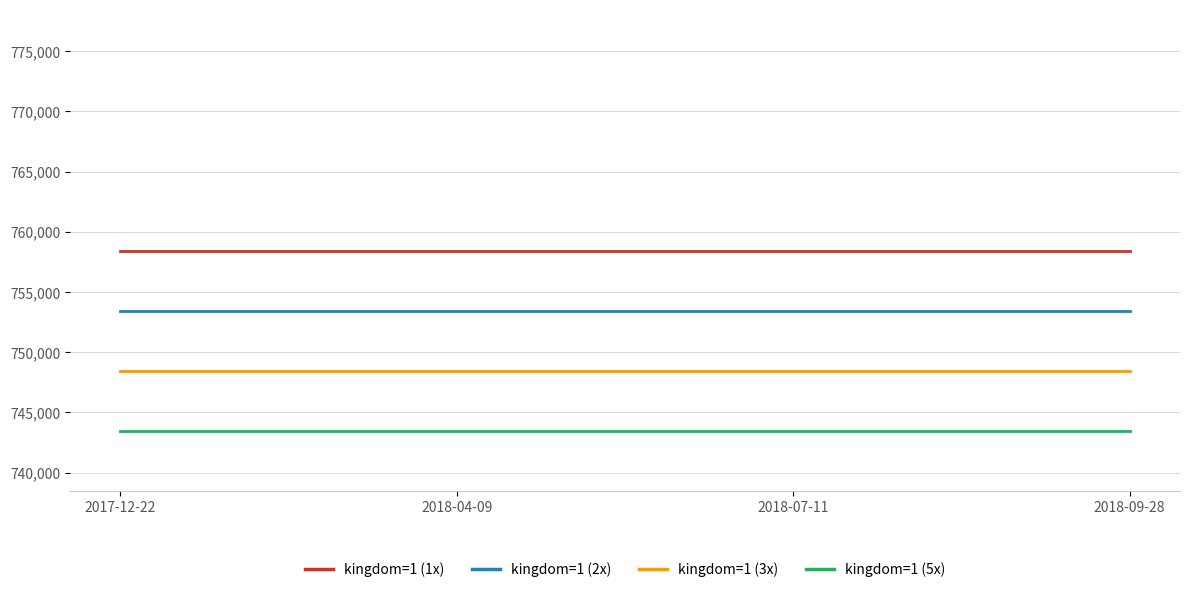

True or false: kingdom=1 (5x) has more than 1 points higher than both neighbors.

False